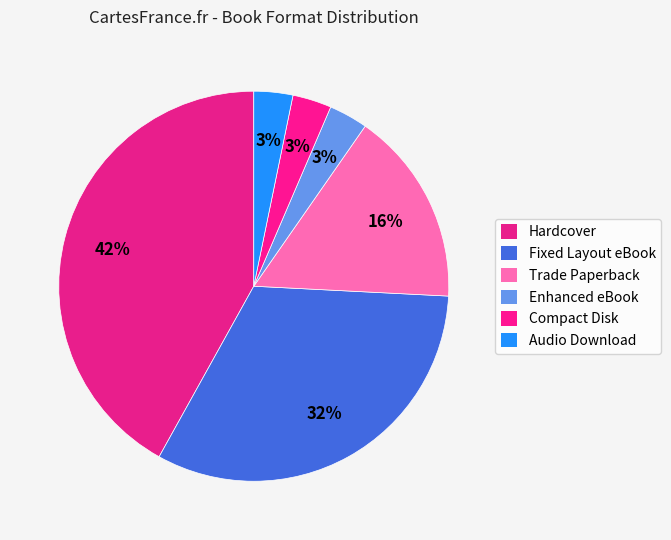

Count the number of slices in the pie.

6